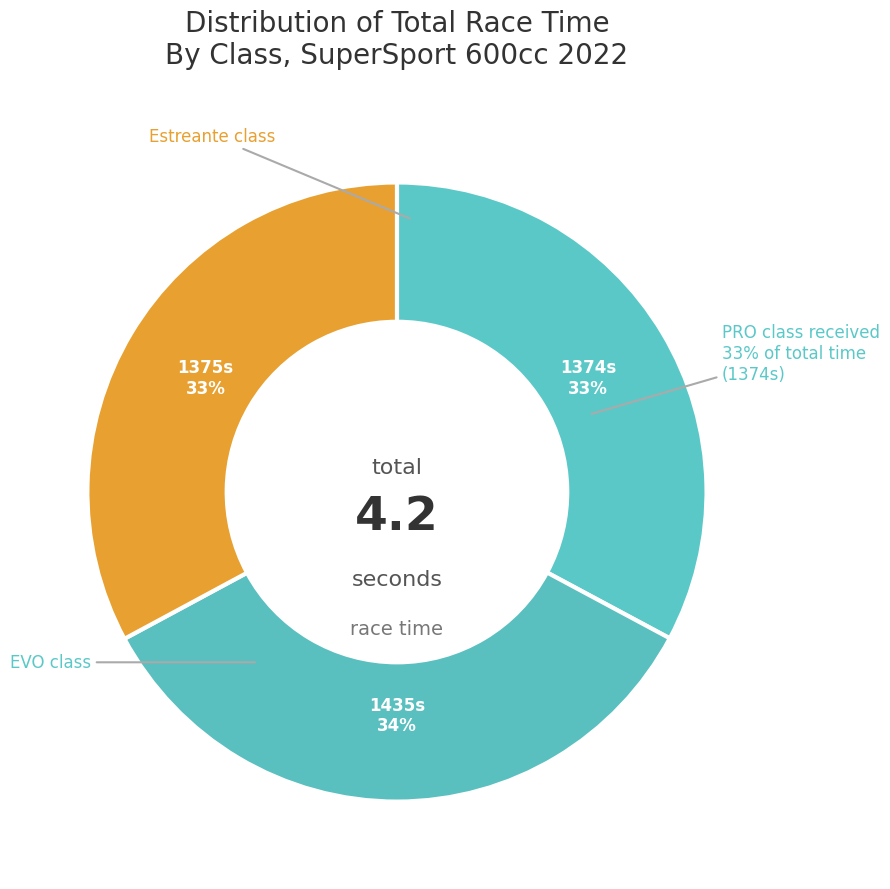

What percentage is the Estreante slice, to the nearest percent?

33%